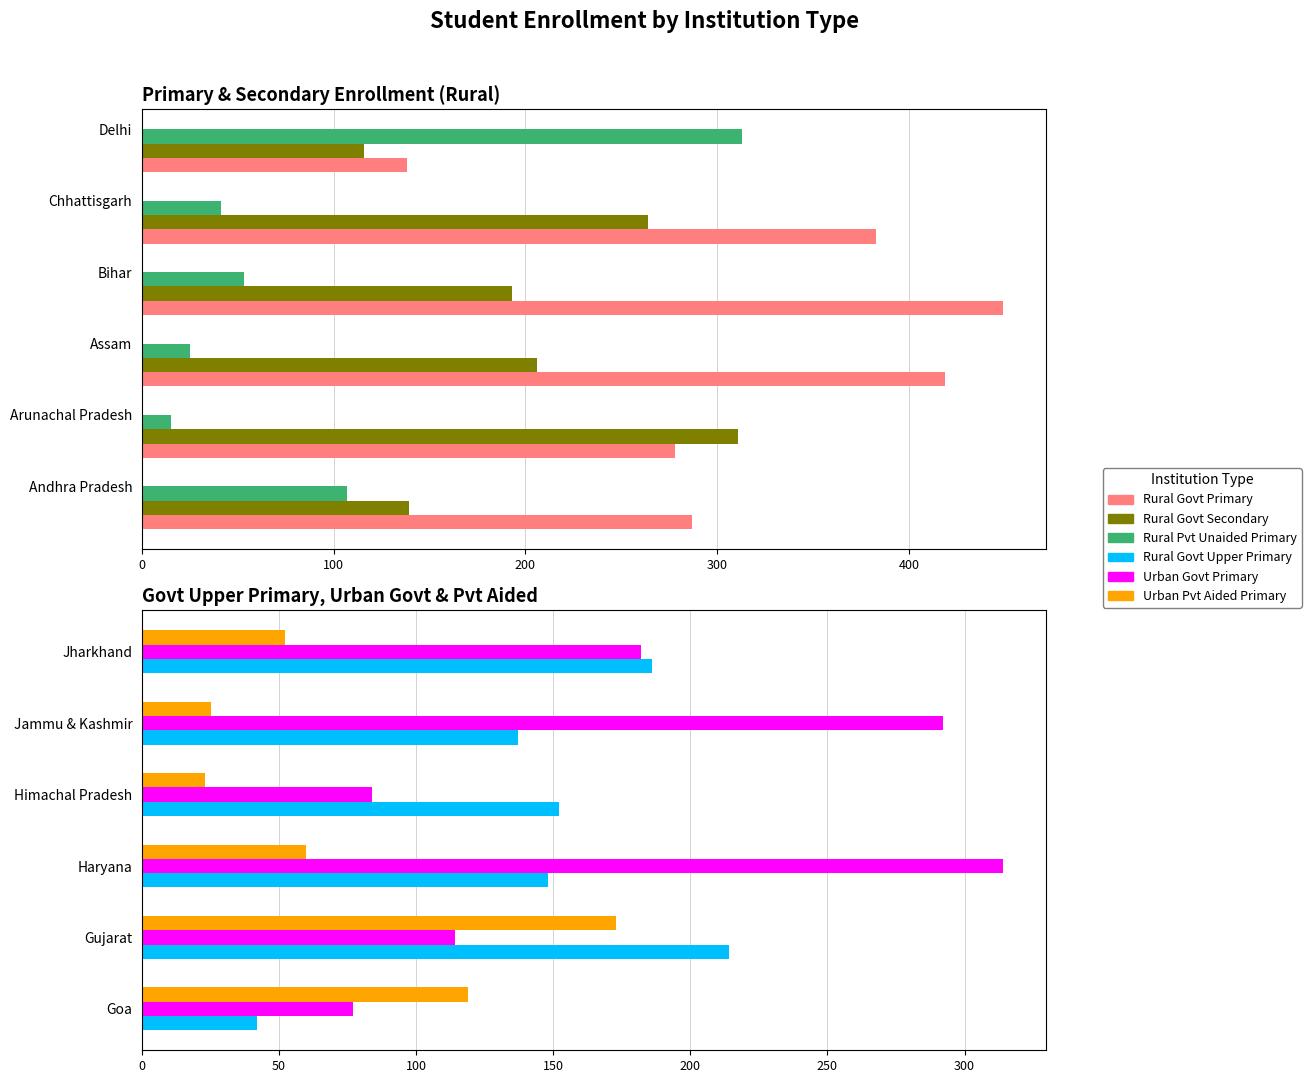

True or false: Urban Govt Primary has a value of 525 at Haryana.

False